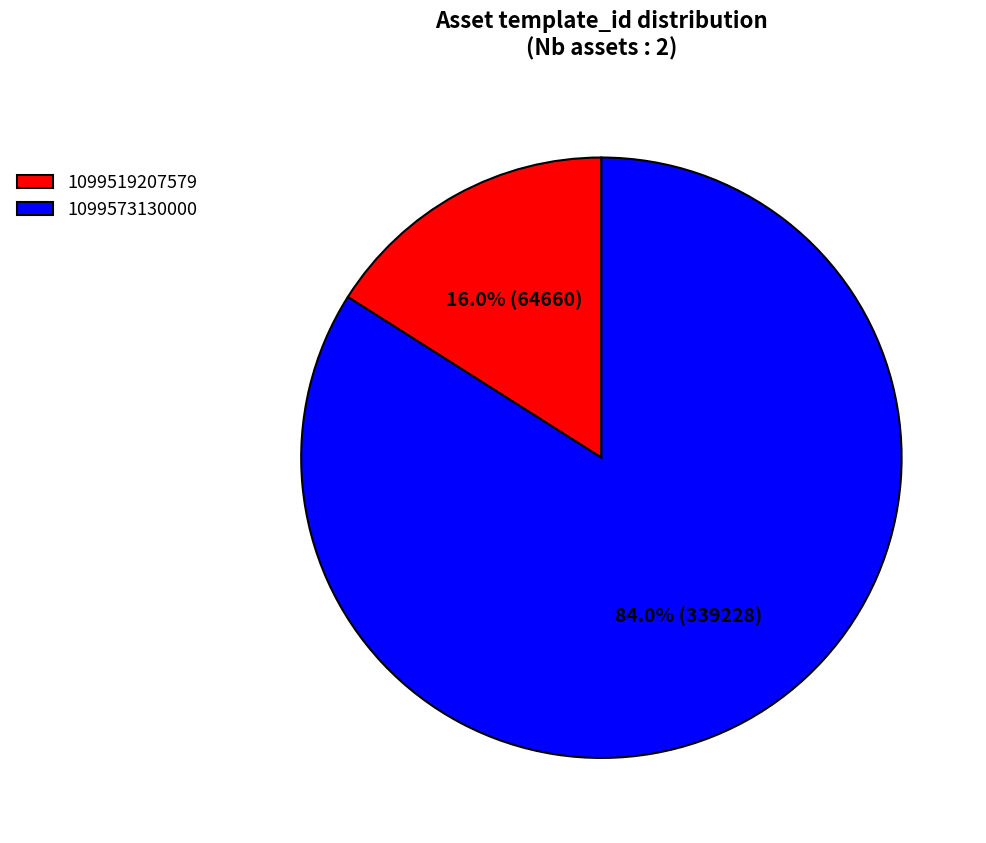

To the nearest percent, what portion does 1099573130000 represent?

84%